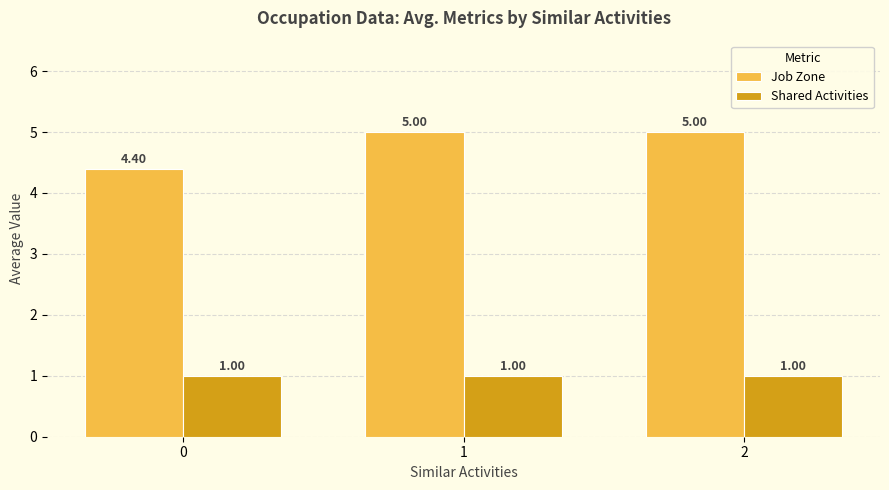

Is it true that Job Zone equals 6.8 at 1?

False